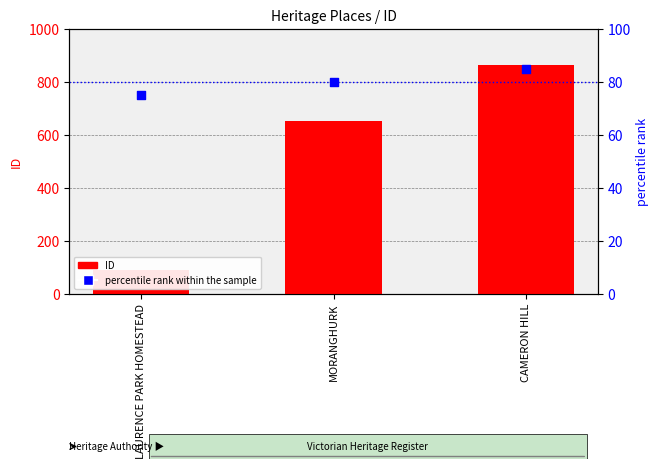

Which series reaches the minimum Y coordinate?

percentile rank within the sample